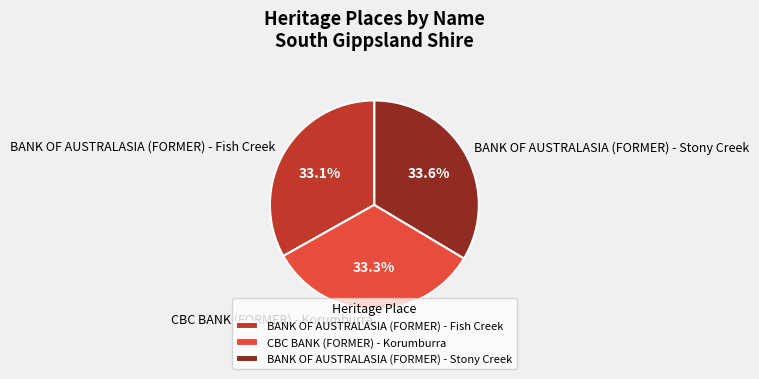

Does BANK OF AUSTRALASIA (FORMER) - Stony Creek account for over 50% of the chart?

No